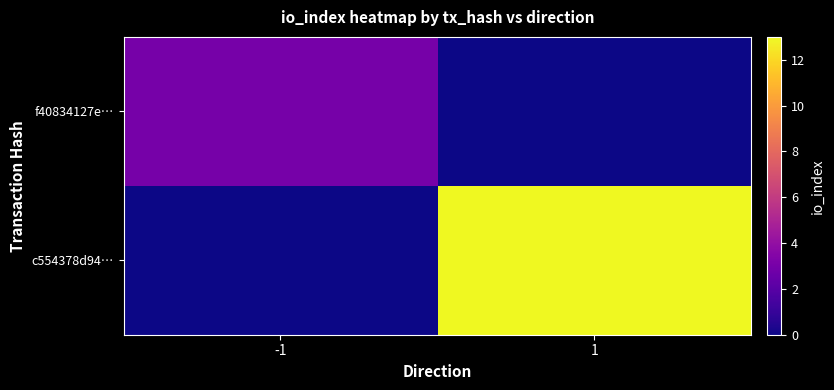

At which category is the sum across all series the highest?

1